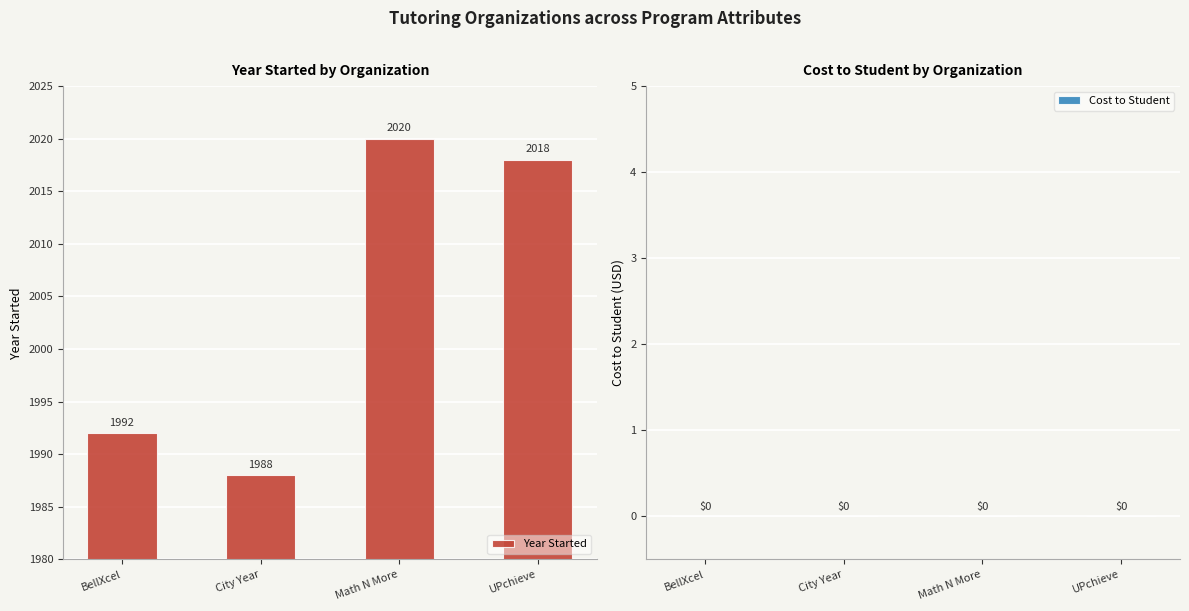

What is the difference between the values at Math N More and City Year?

32